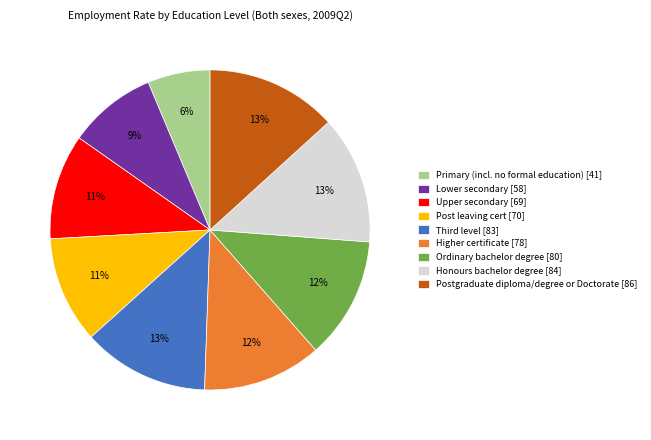

What percentage is the Higher certificate slice, to the nearest percent?

12%